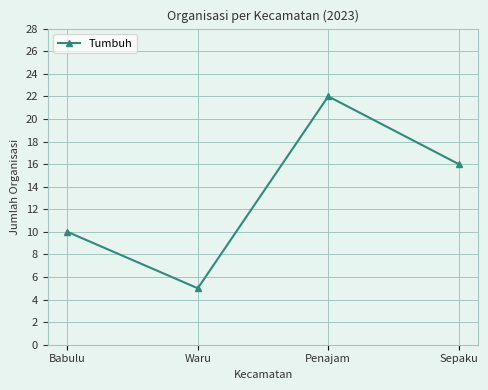

True or false: the data has more than 2 interior local peaks.

False